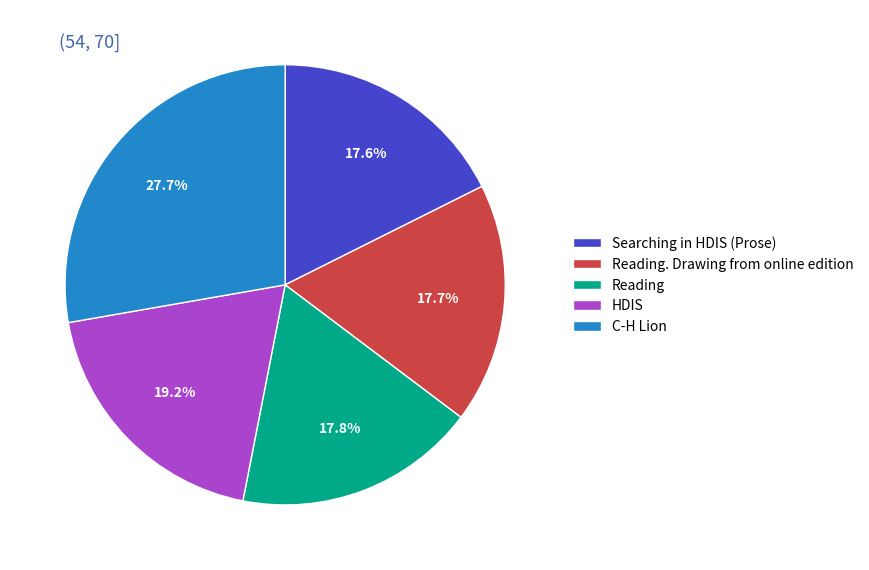

Count the number of slices in the pie.

5